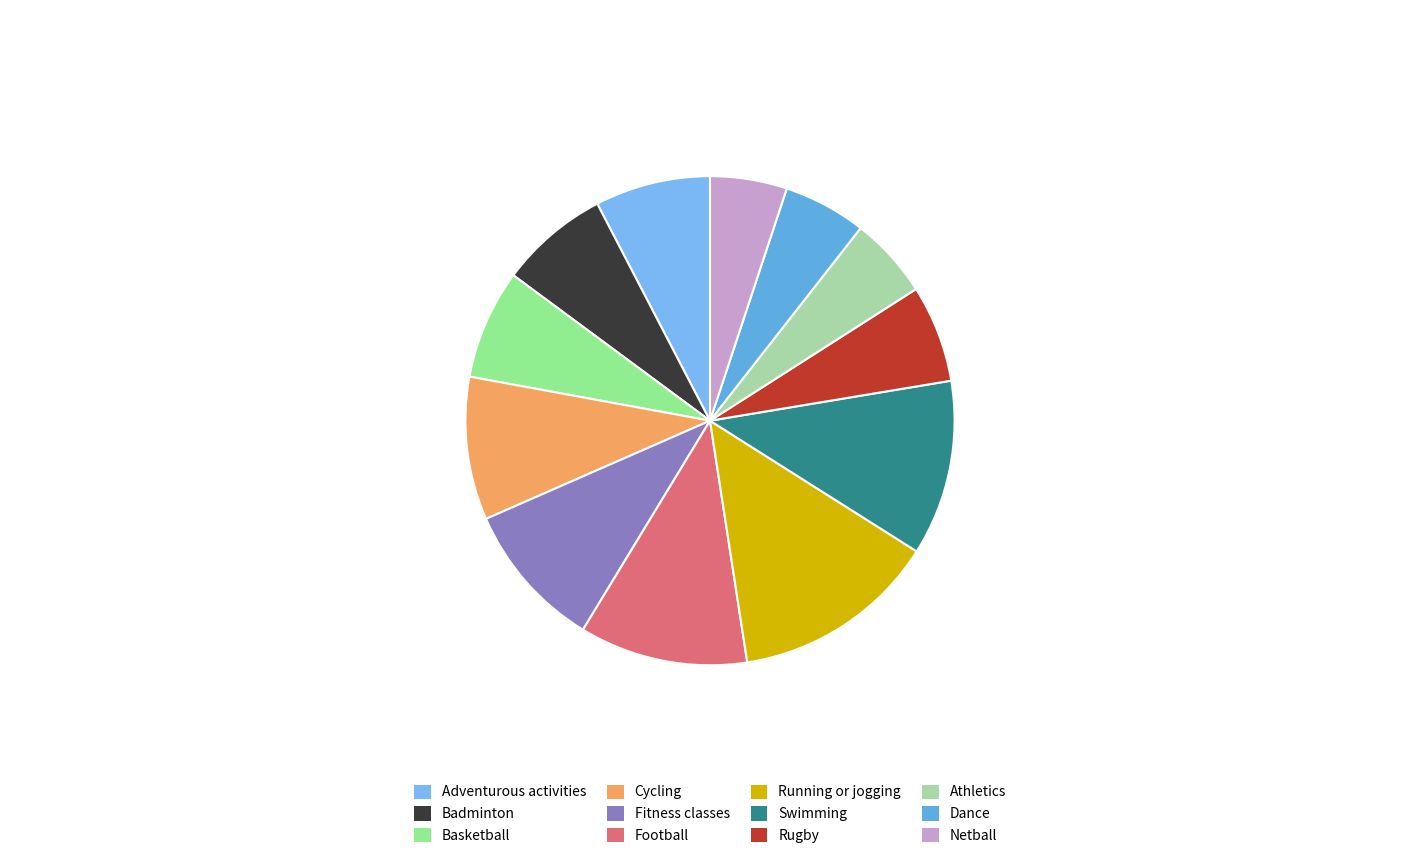

How many slices are in this pie chart?

12